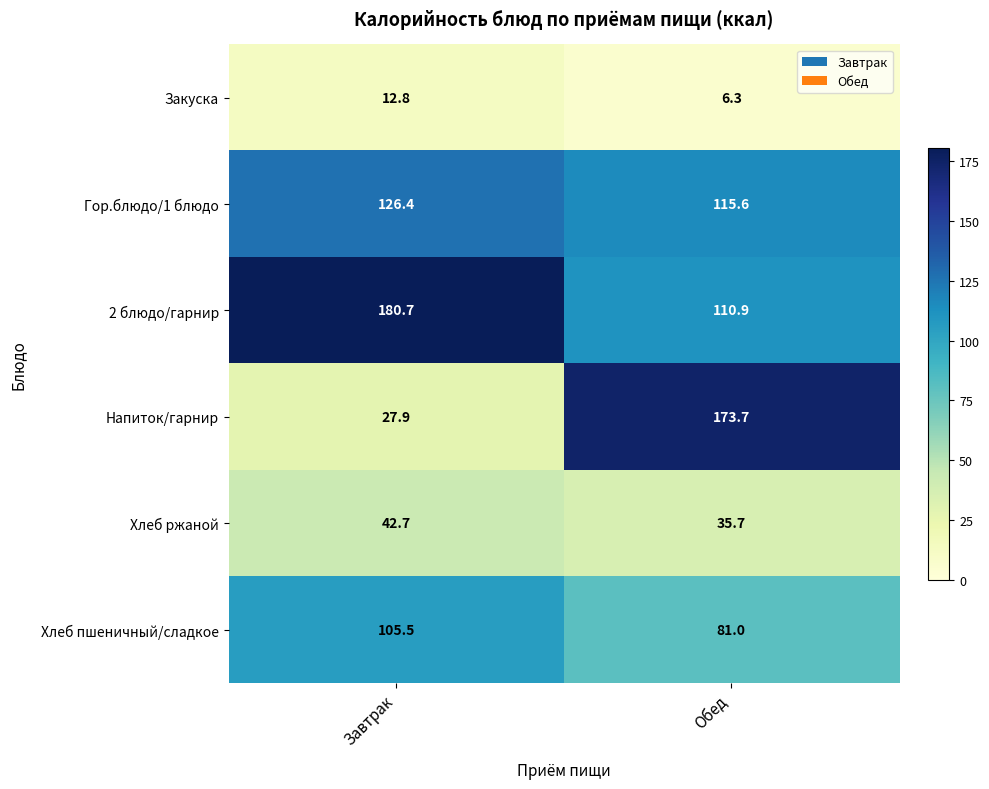

How many categories are shown in the chart?

2